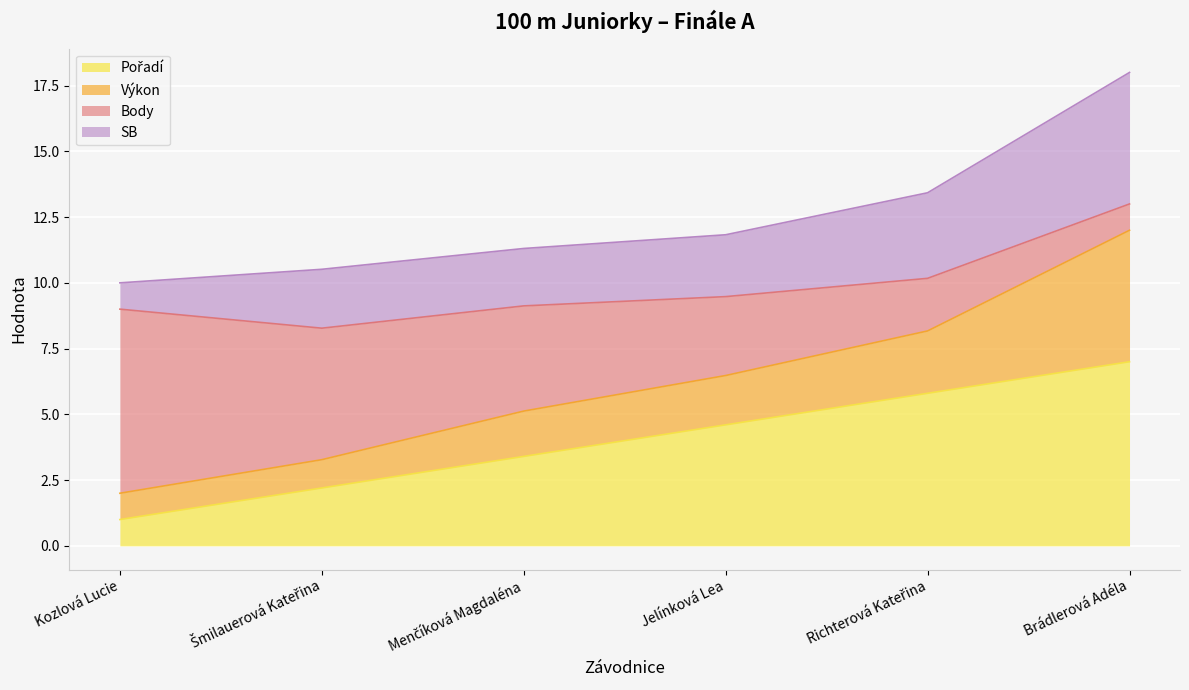

At which category is the sum across all series the highest?

Brádlerová Adéla